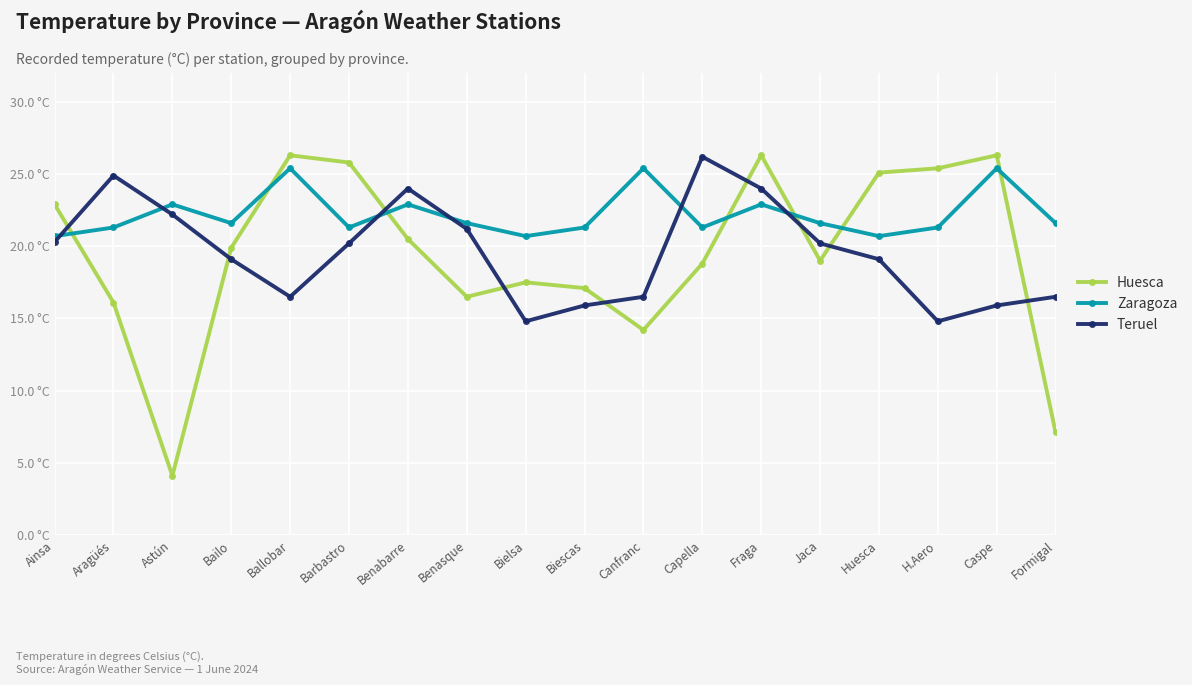

List the series in order of their peak value, highest first.

Huesca, Teruel, Zaragoza